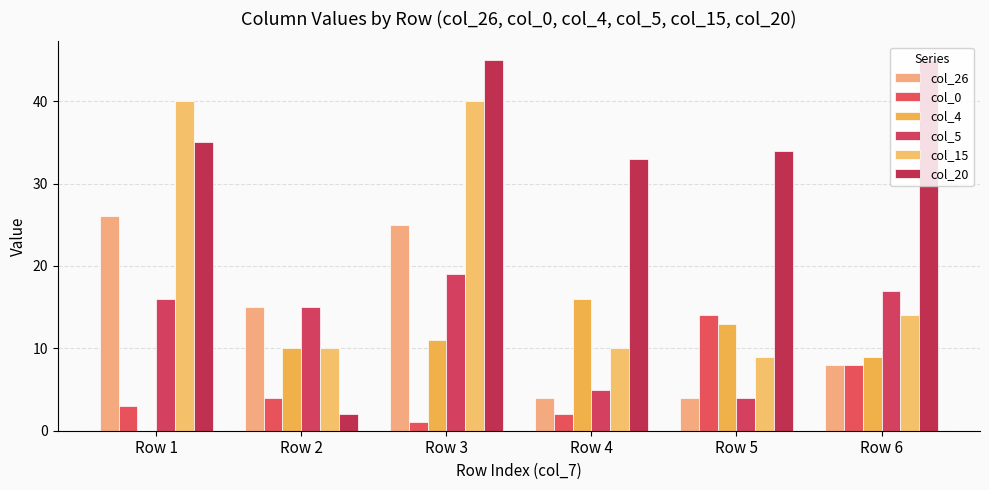

Does the chart contain stacked bars?

No